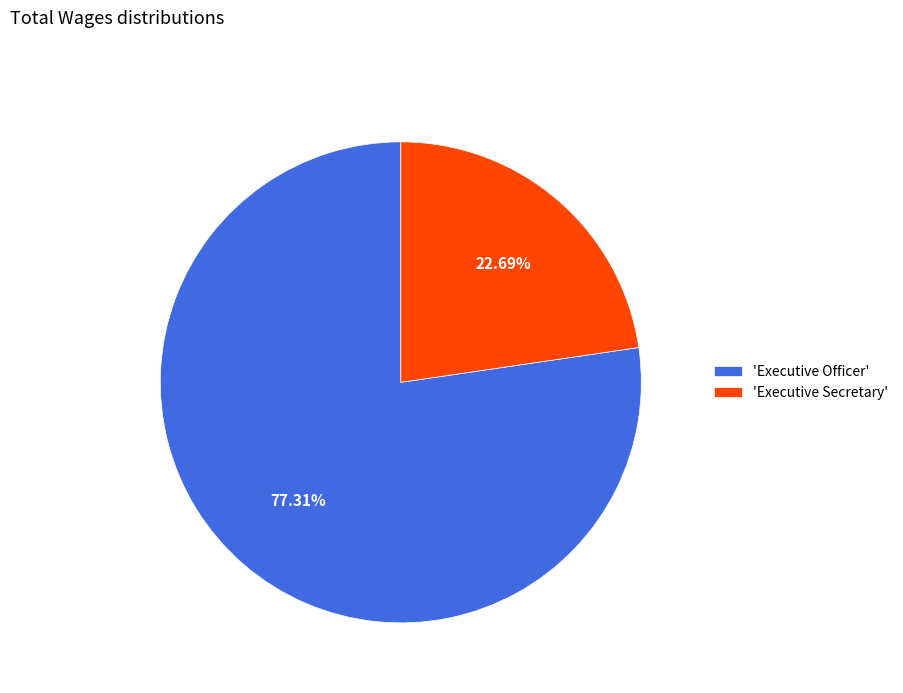

What is the ratio of the value at 'Executive Officer' to the value at 'Executive Secretary'?

3.4